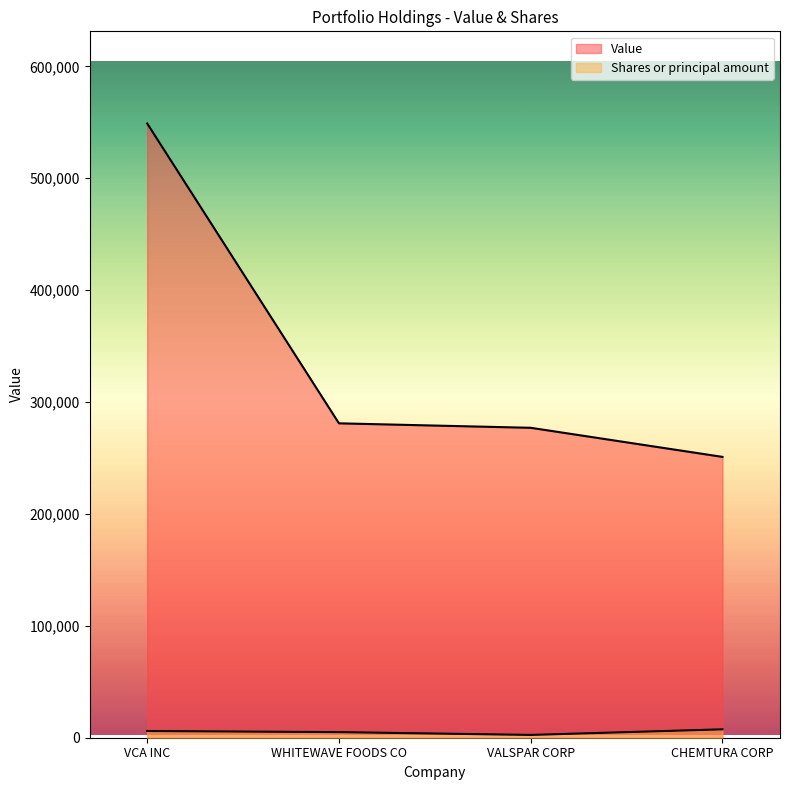

What position from the left is VCA INC?

1